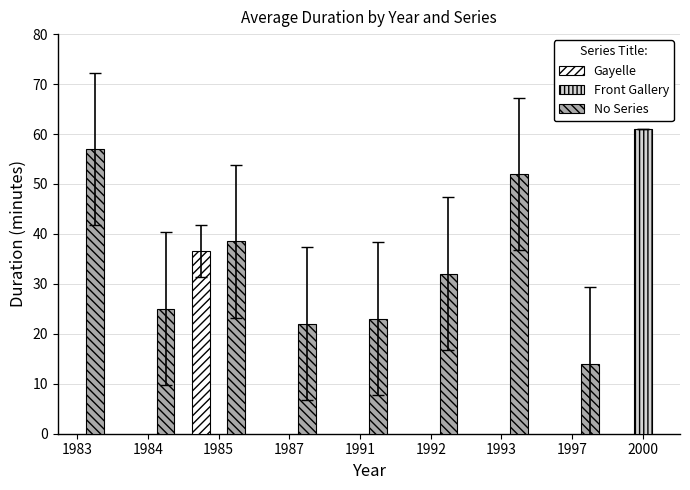

Does the chart contain stacked bars?

No